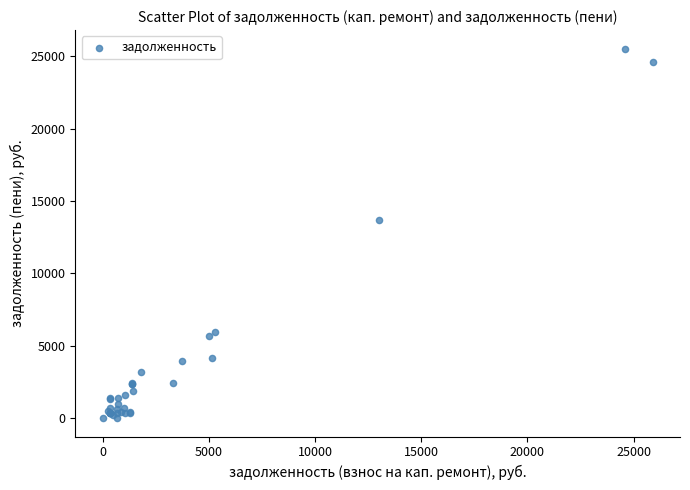

What Y value in the scatter plot is closest to 12768?

13668.5